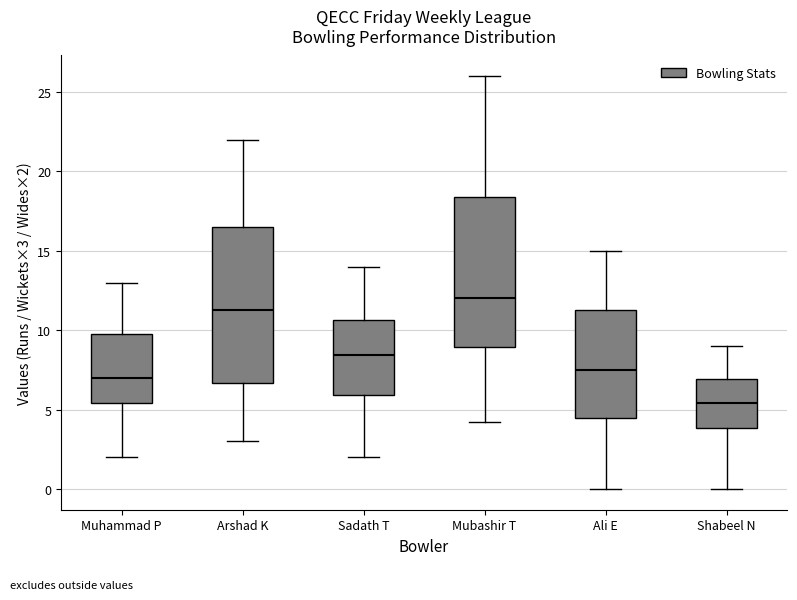

Which box's median line is the highest?

Mubashir T